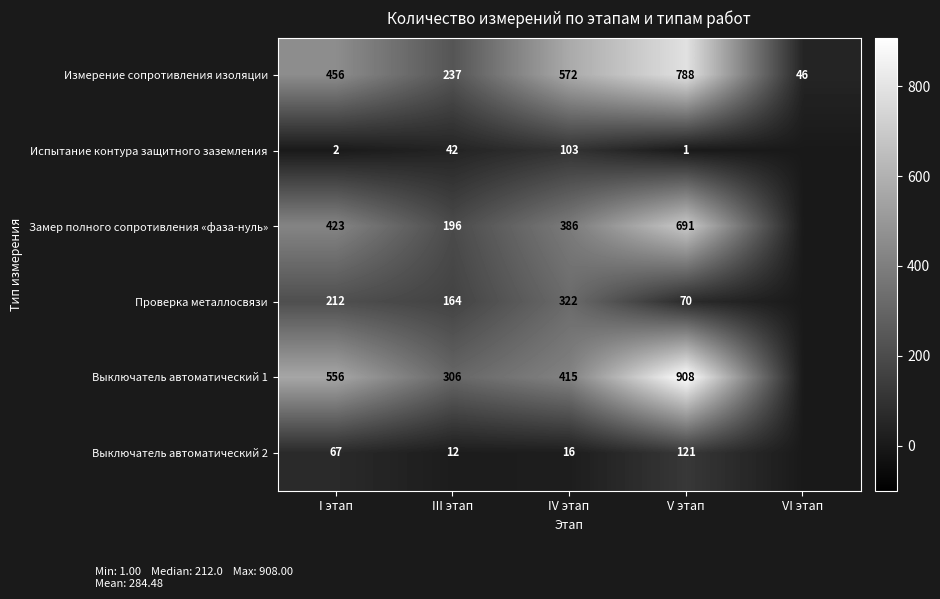

What is the difference between the highest and lowest values at IV этап?

556